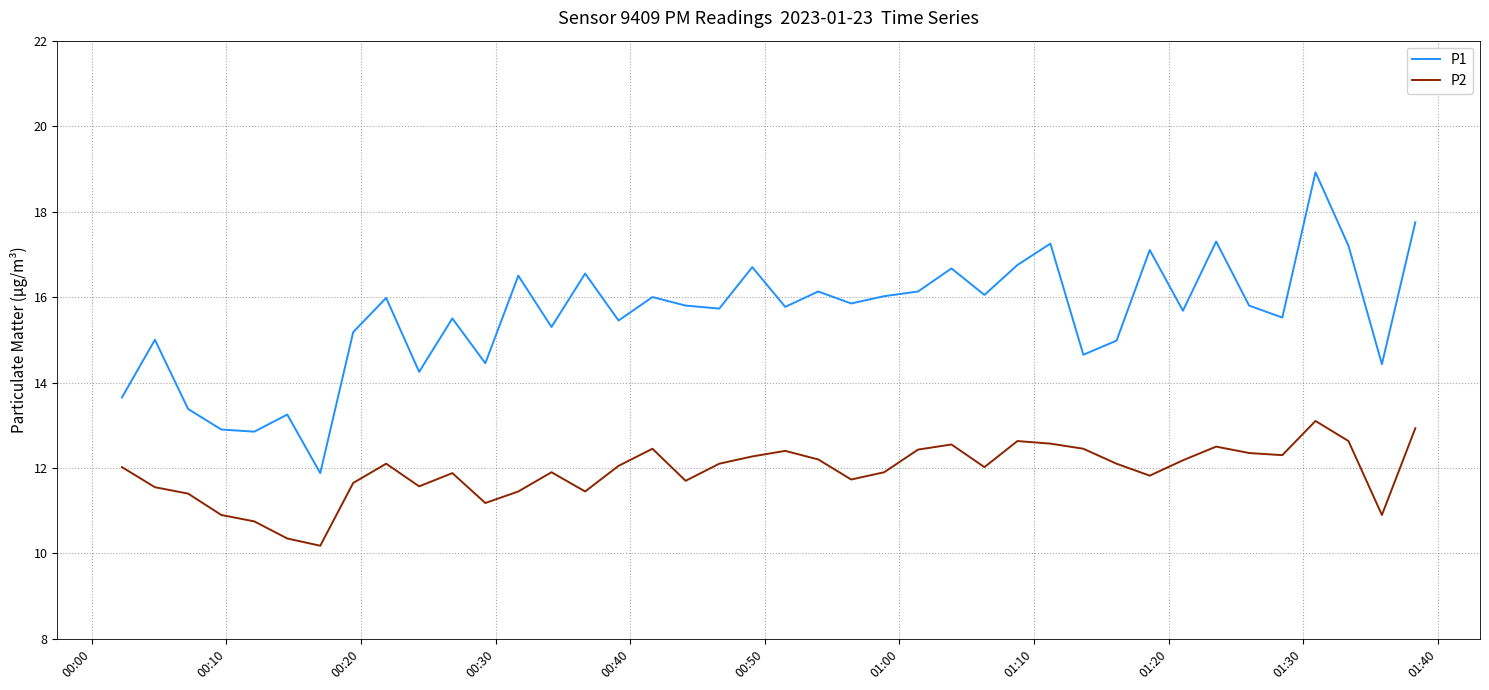

What is the highest value of the P2 series?

13.1